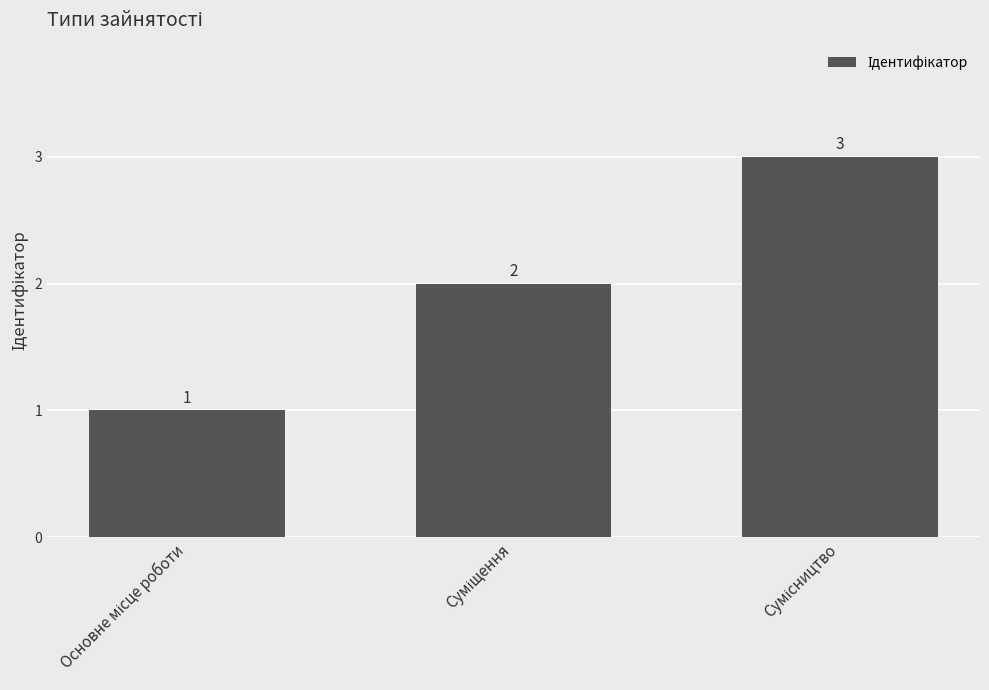

How many values are below 2?

1